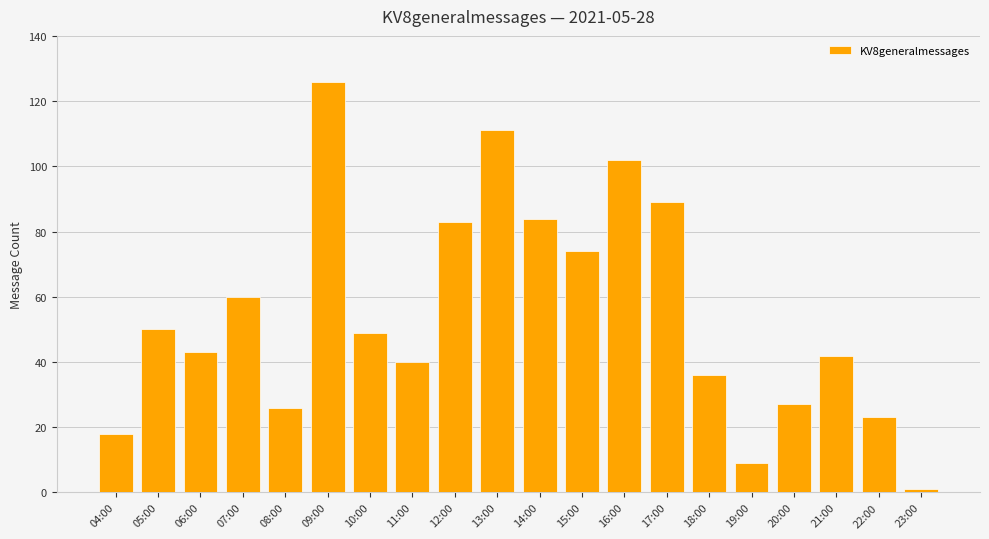

What is the difference between the values at 05:00 and 11:00?

10